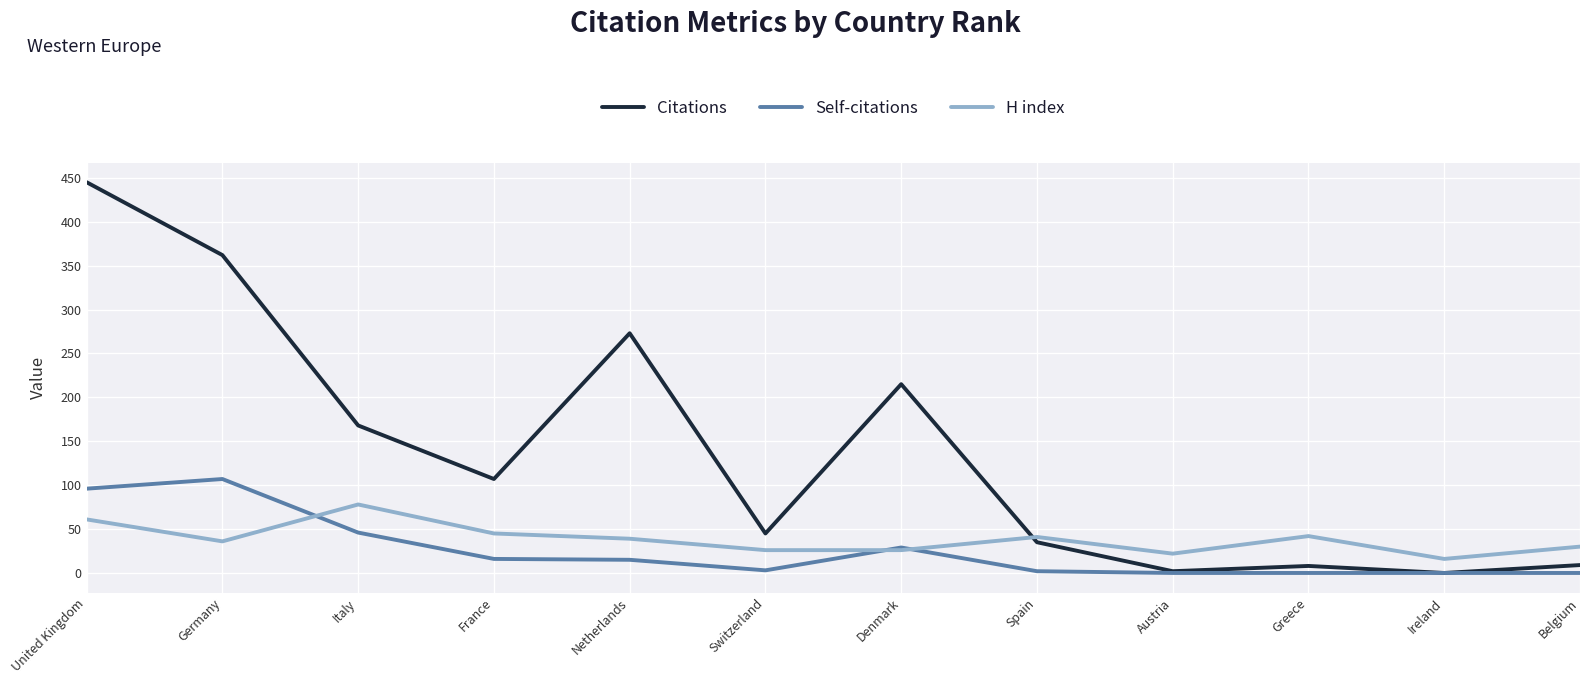

In Citations, how many points are higher than both neighbors (excluding endpoints)?

3